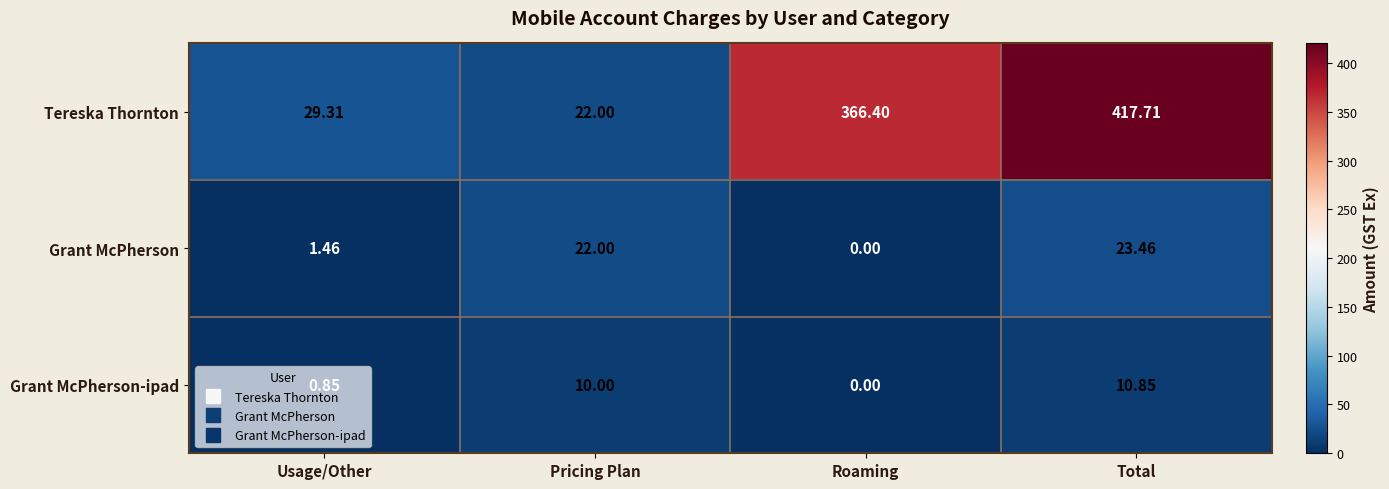

Which series has the largest total across all categories?

Tereska Thornton